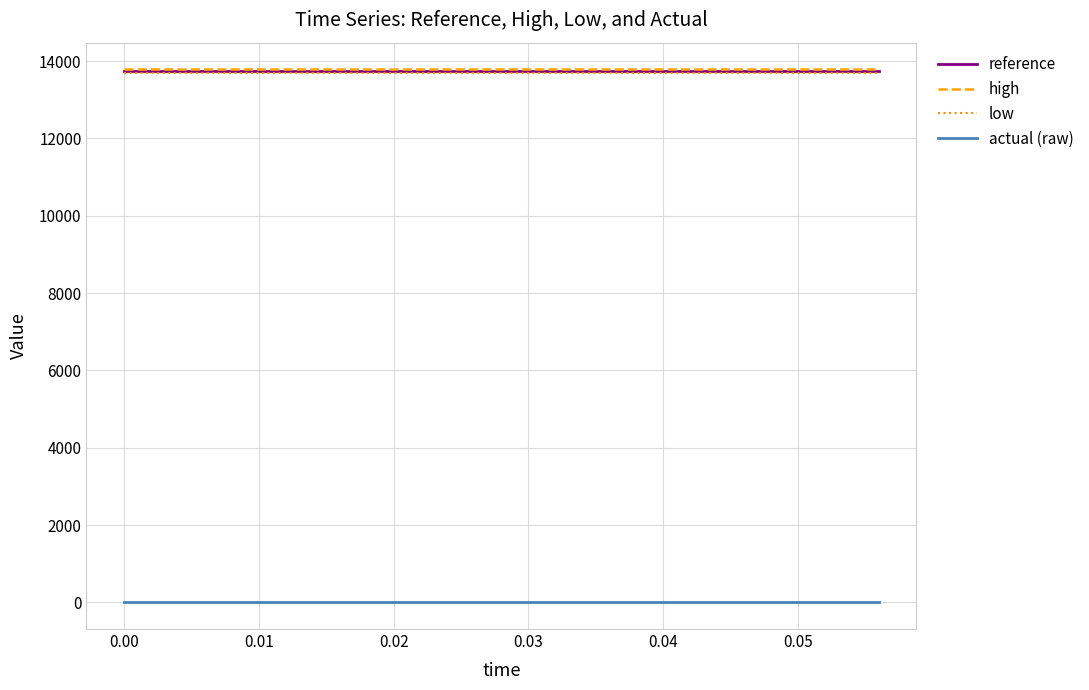

How many lines are shown in the chart?

4